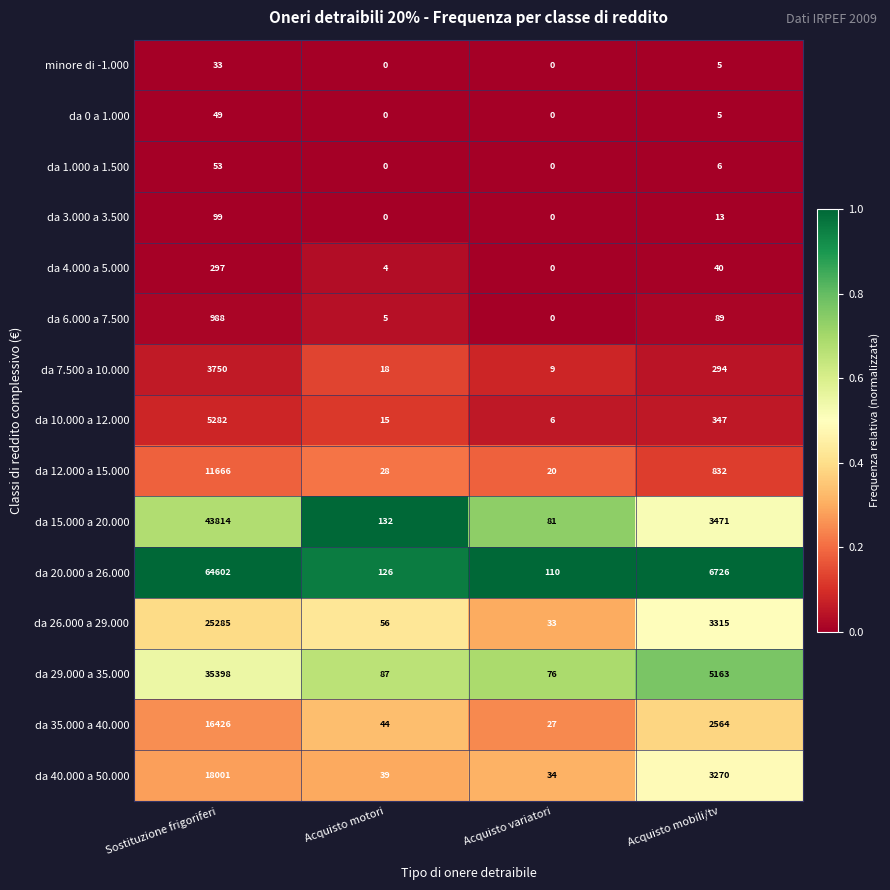

At which label does da 10.000 a 12.000 reach its minimum?

Acquisto variatori